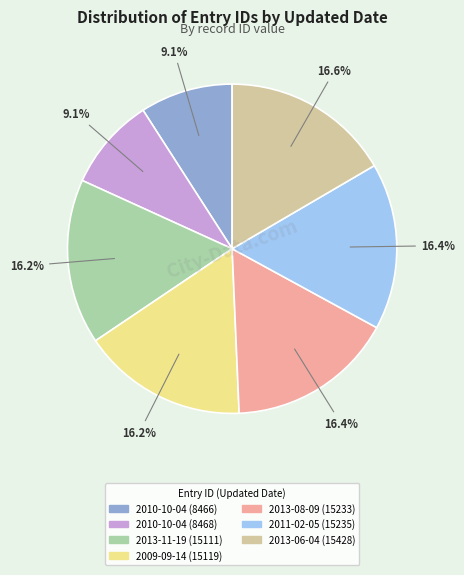

What is the ratio of the value at 2013-08-09 (15233) to the value at 2013-11-19 (15111)?

1.0